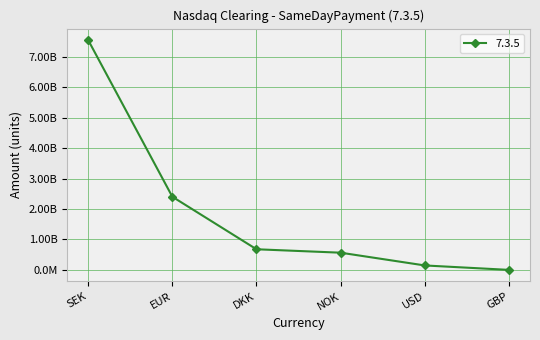

Does the chart have visible grid lines?

Yes